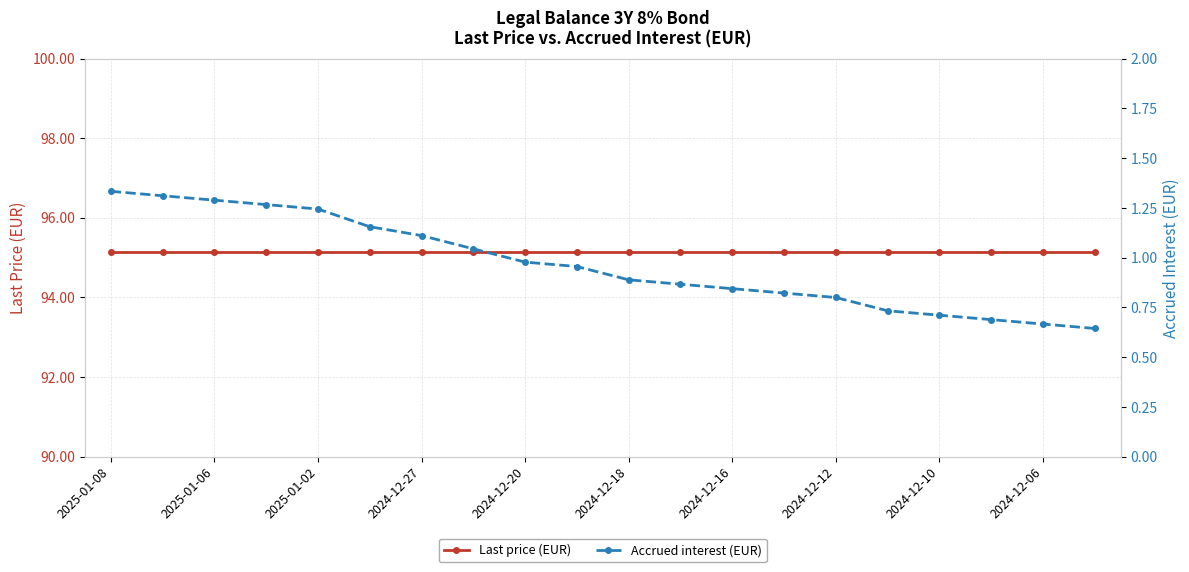

At how many categories does at least one series exceed 10?

20